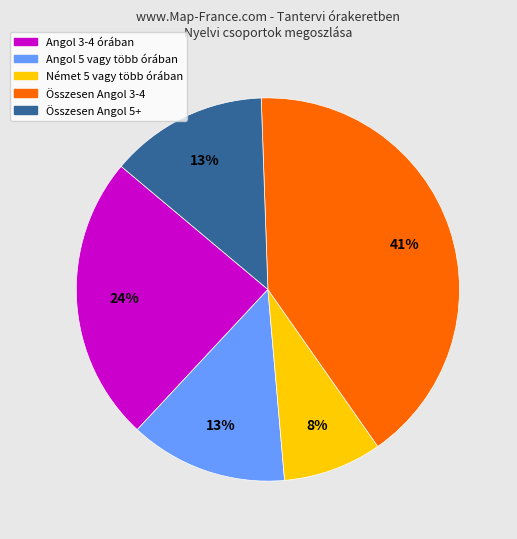

Which has a higher value, Német 5 vagy több órában or Összesen Angol 5+?

Összesen Angol 5+